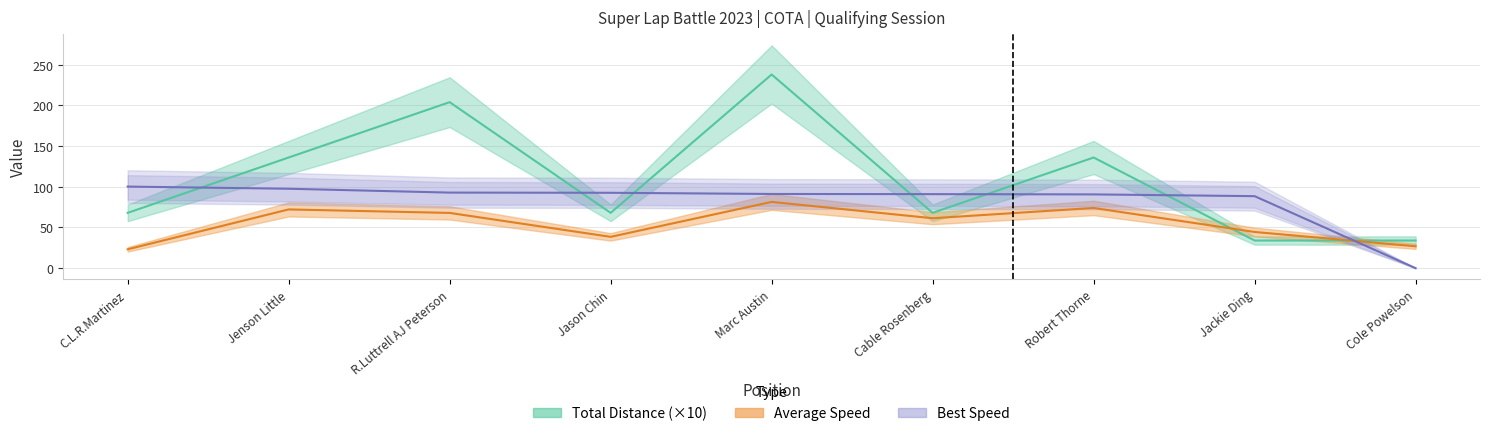

True or false: Best Speed has more than 2 points higher than both neighbors.

False